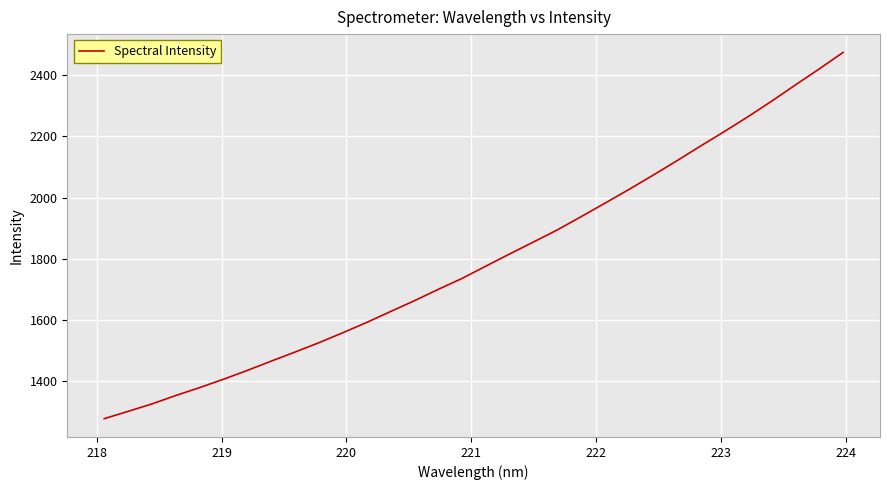

How many values exceed 1775?

16